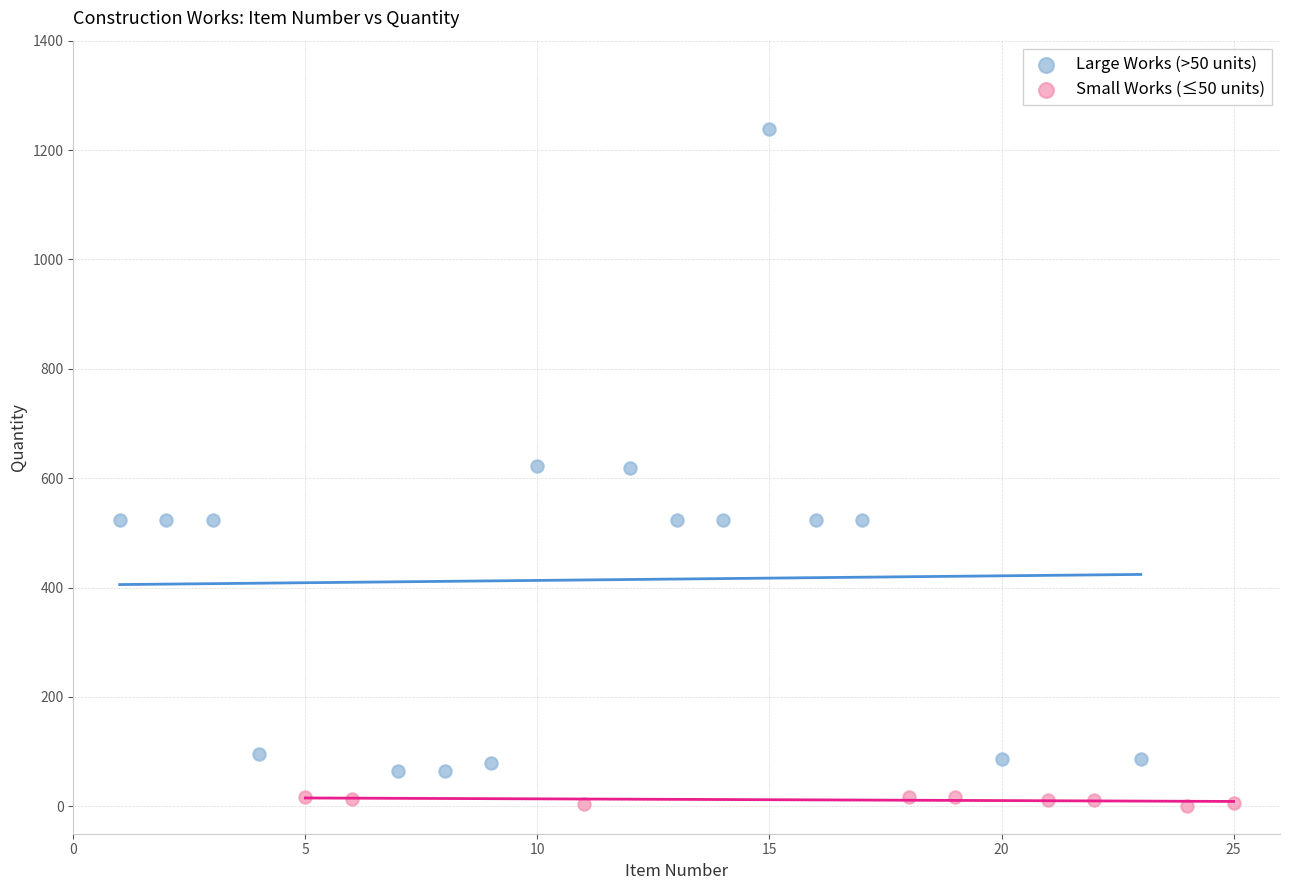

Which series has the largest Y range (max minus min)?

Large Works (>50 units)